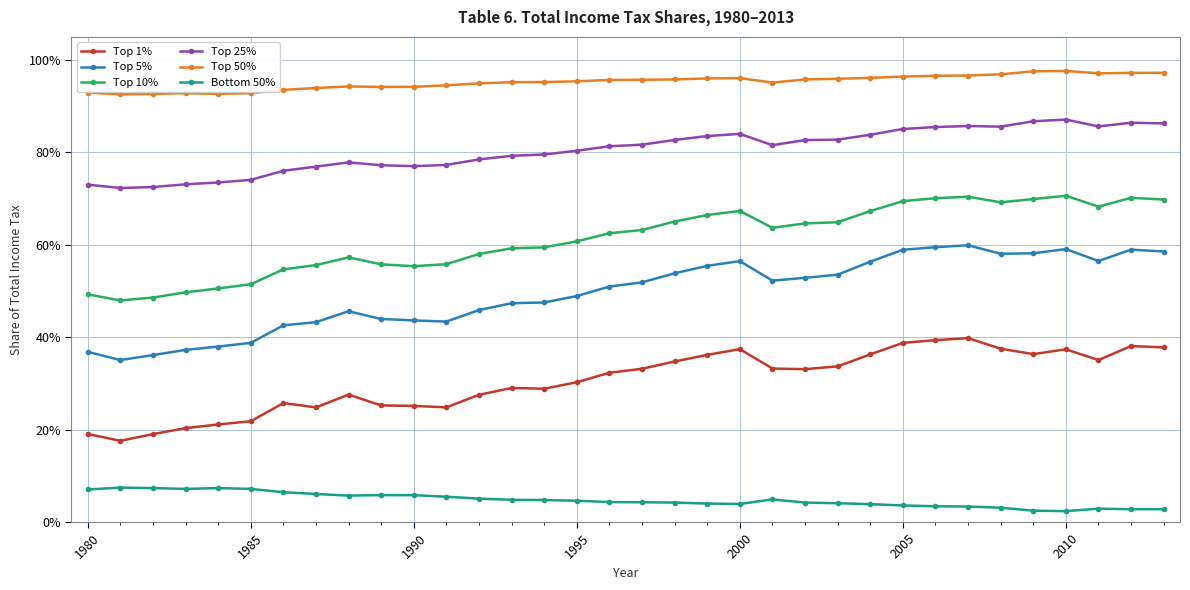

What are all the series names shown in the legend?

Top 1%, Top 5%, Top 10%, Top 25%, Top 50%, Bottom 50%